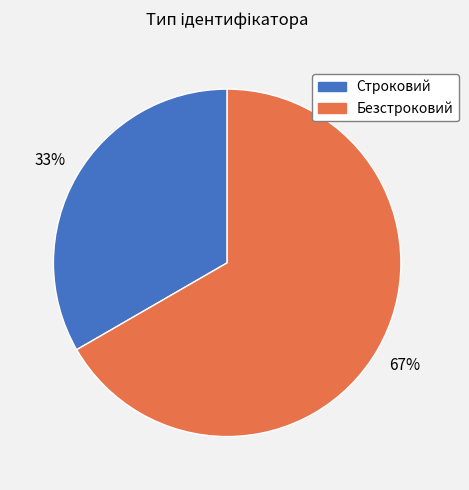

To the nearest percent, what is the average slice percentage?

50%